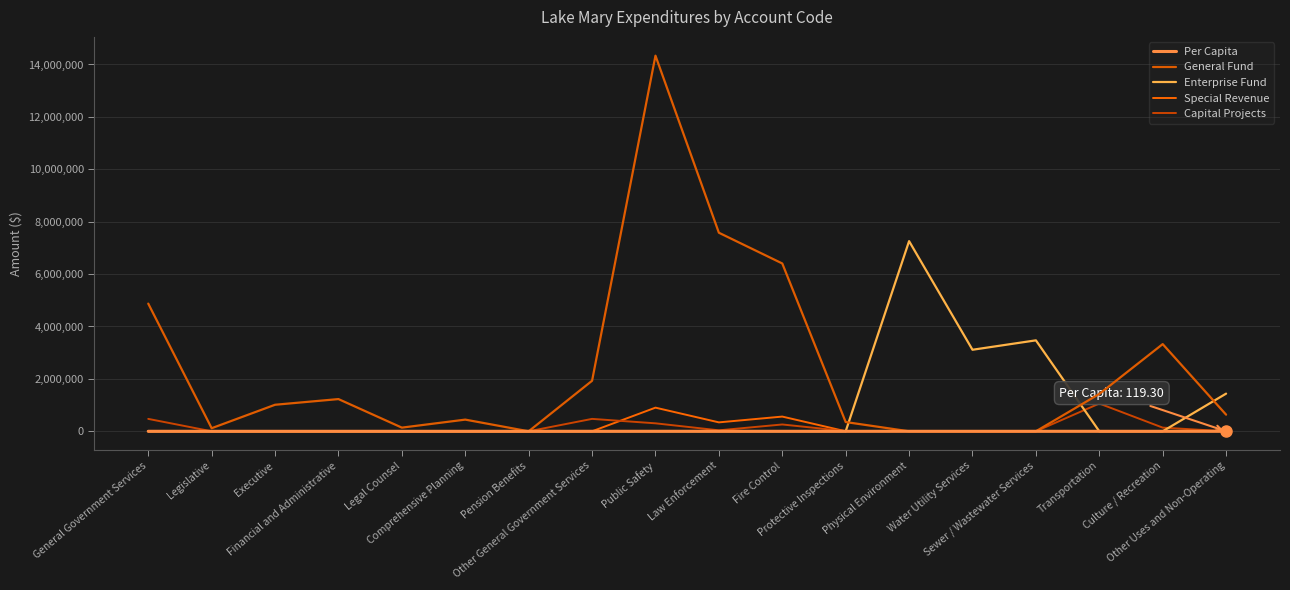

At how many categories does at least one series exceed 1778749?

9